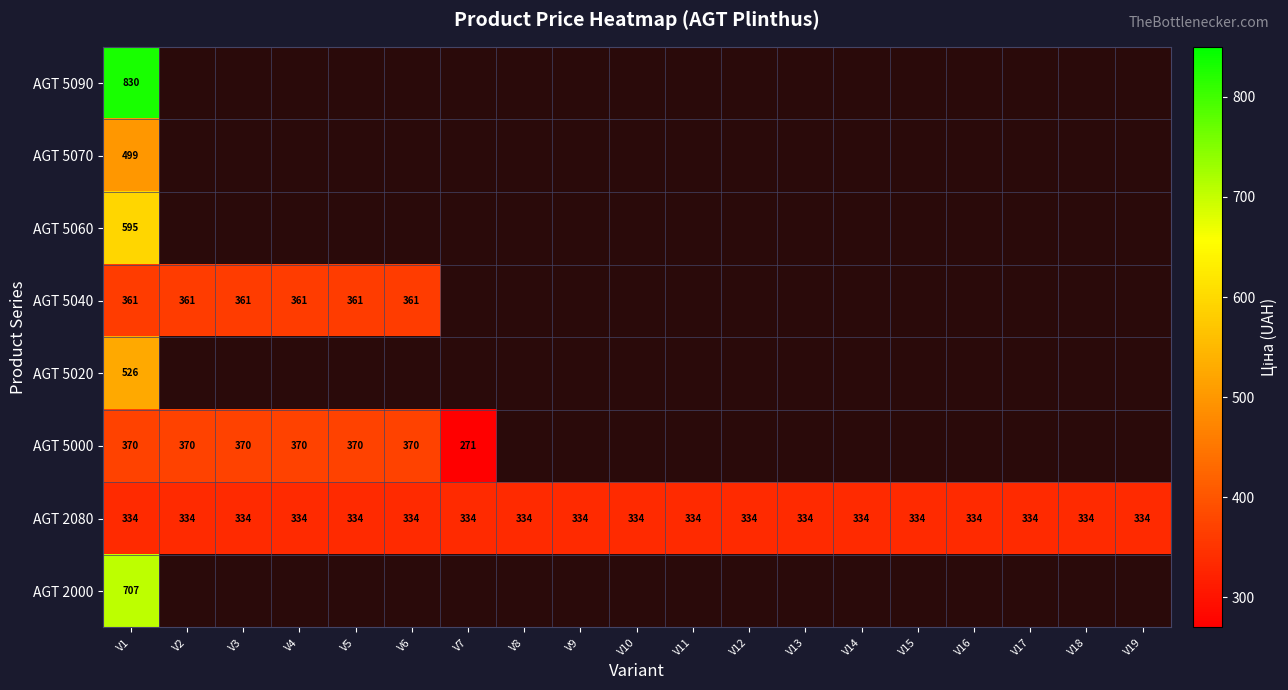

The AGT 2080 series shows 225.6 at V5. True or false?

False